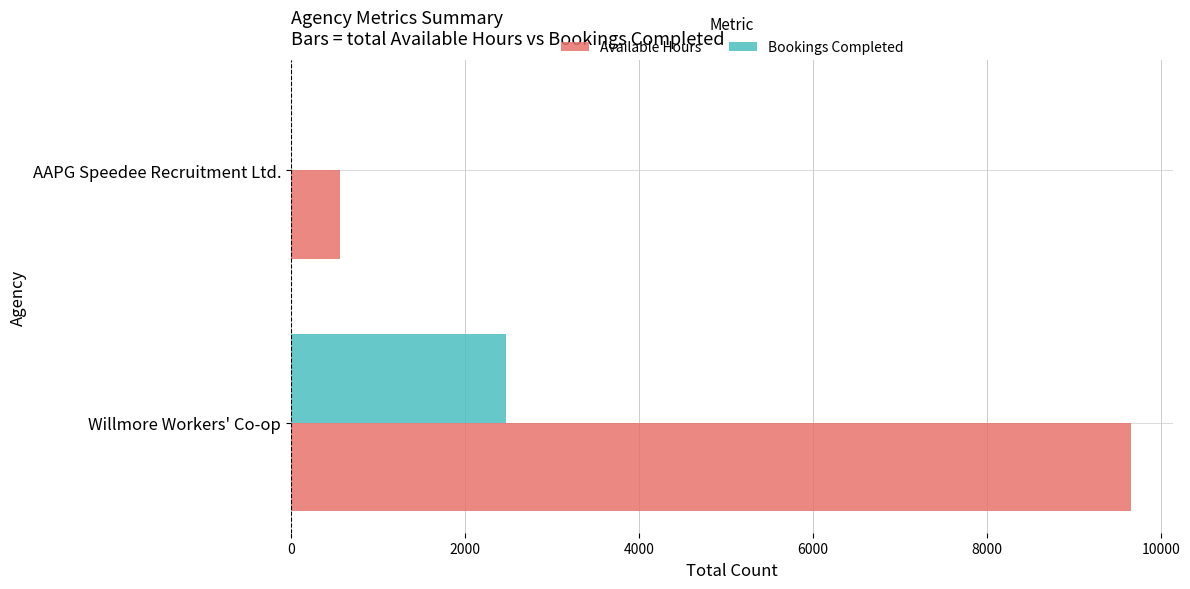

What is the maximum value shown in the chart?

9657